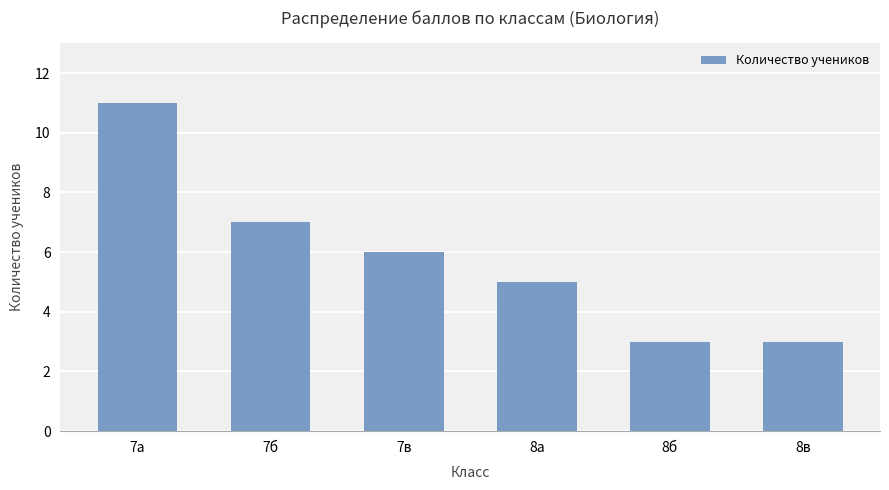

The value at 7в is 4. True or false?

False